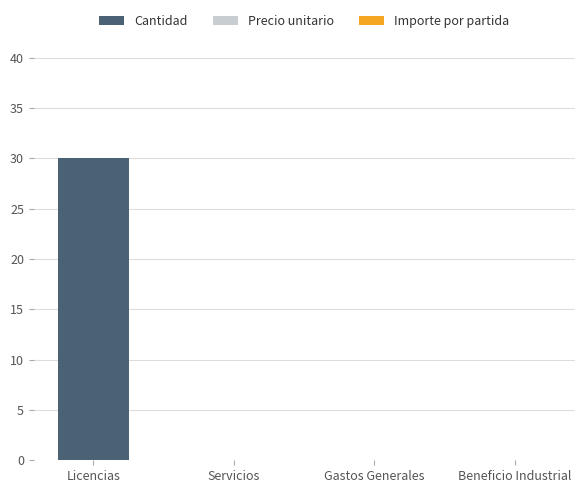

Which label corresponds to the largest value in the chart?

Licencias